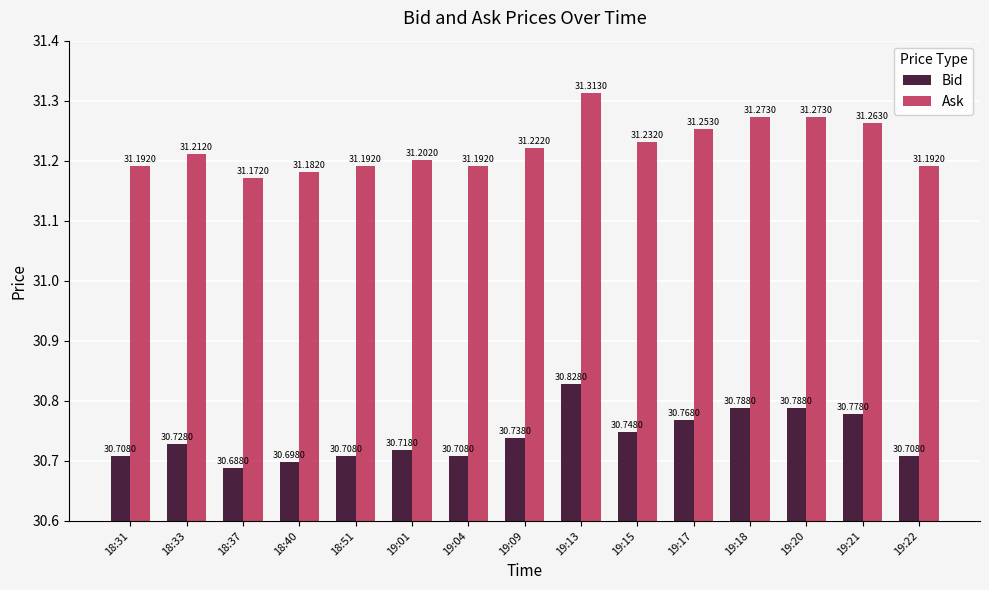

At which category is the sum across all series the highest?

19:13